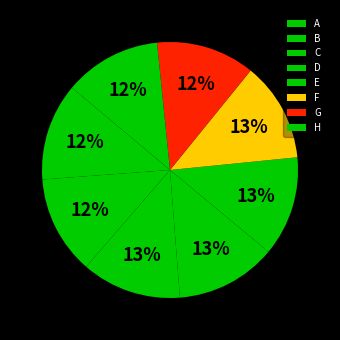

To the nearest percent, what portion does E represent?

13%